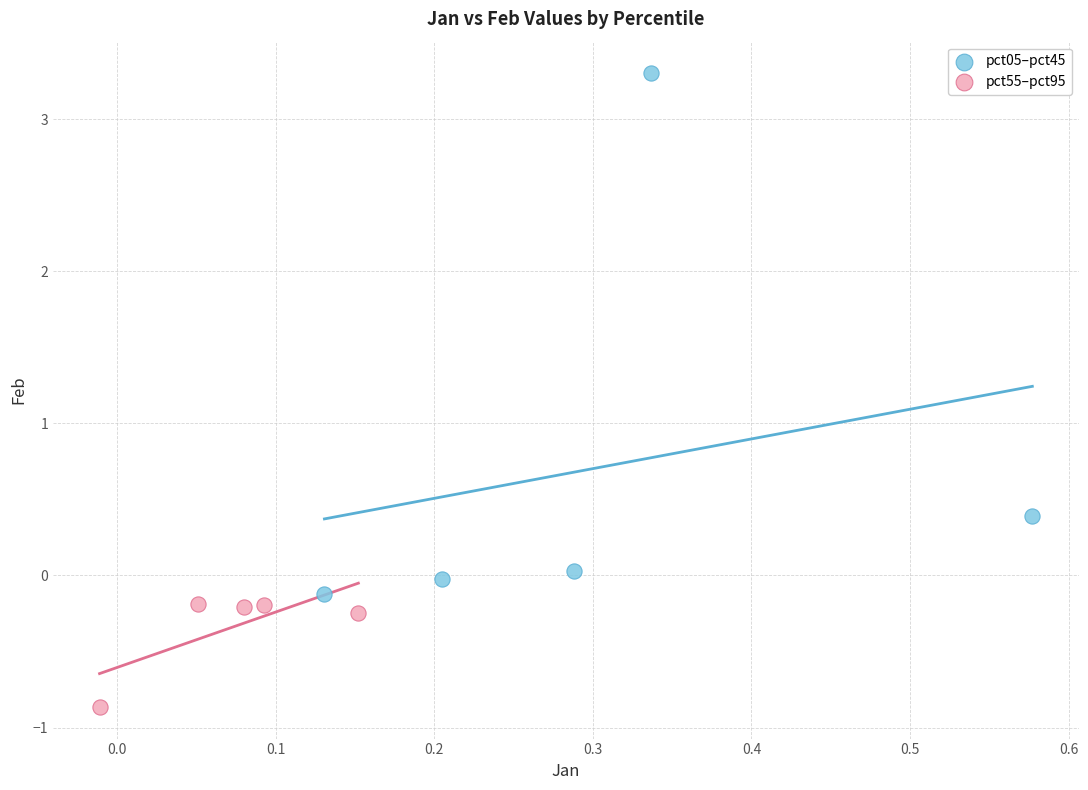

What are all the series names shown in the legend?

pct05–pct45, pct55–pct95